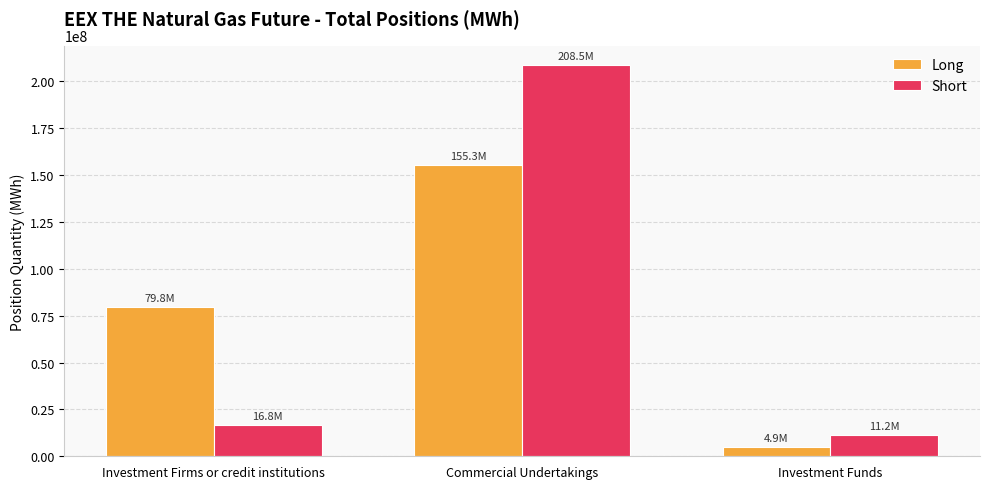

Which category has the lowest value in the Long series?

Investment Funds